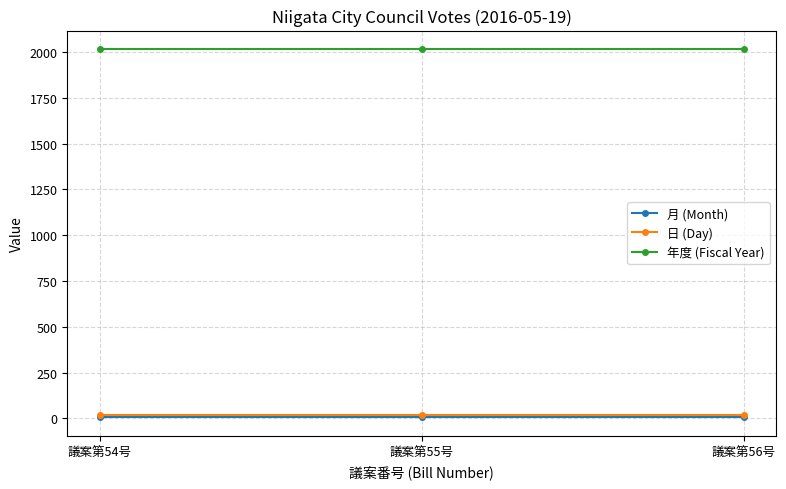

What is the label of the 2nd point from the right?

議案第55号